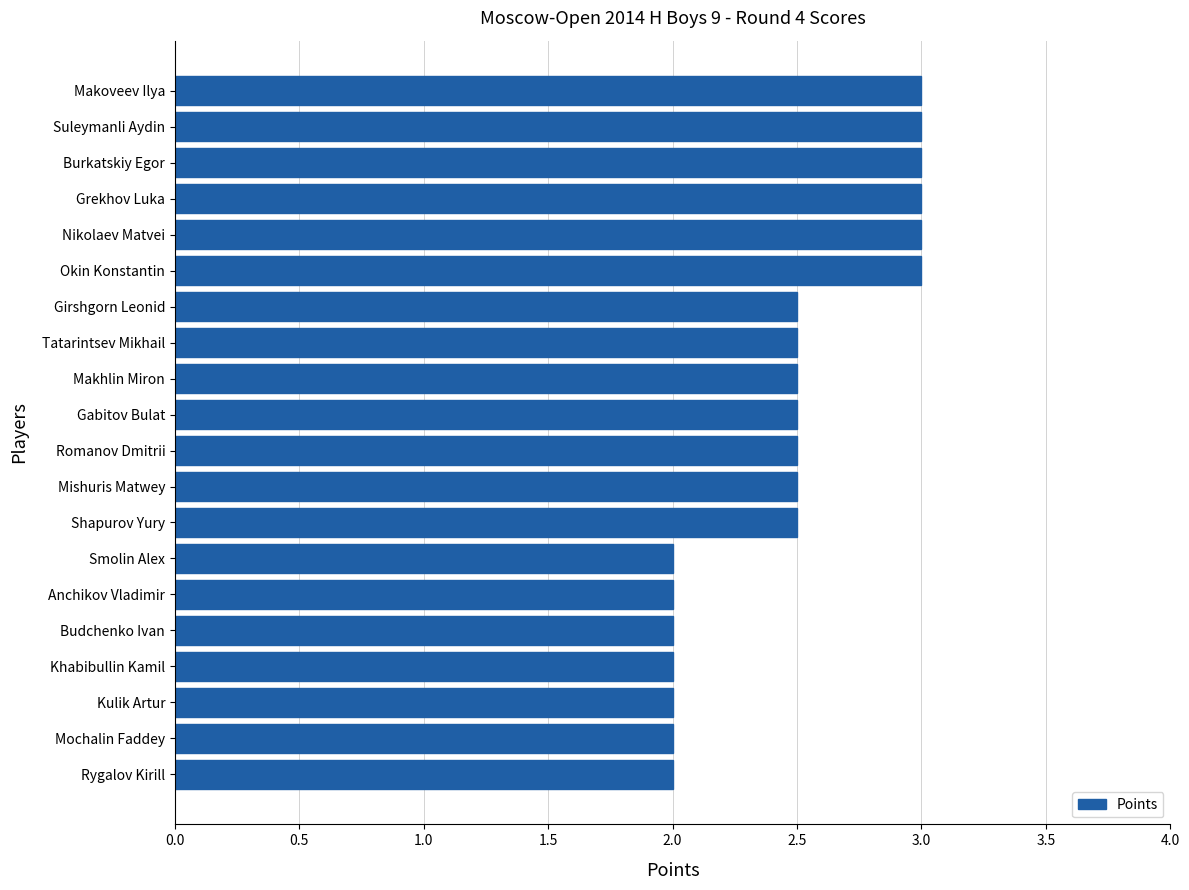

How many values are between 2 and 3?

20